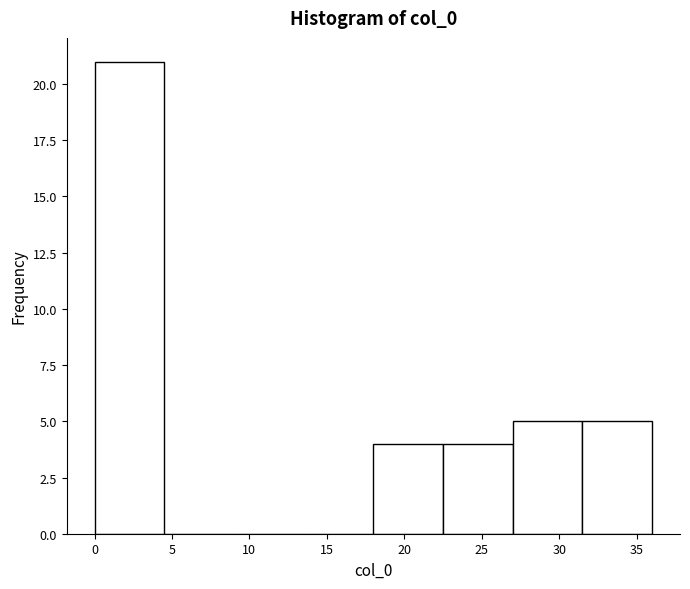

What is the height of the bar covering 31.5 to 36.0 on the x-axis? The values are not printed on the chart, so give them approximately, as read against the axis.

5